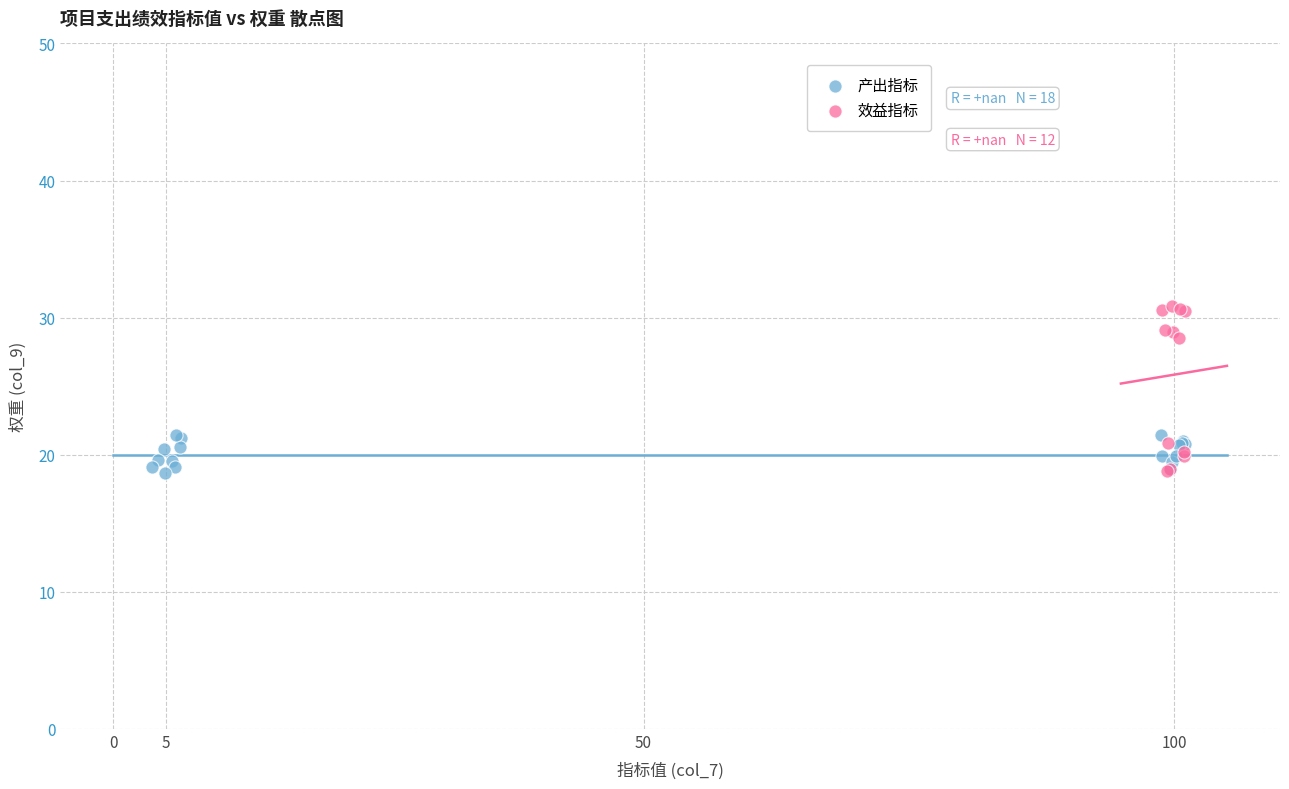

Which series has the widest spread of Y values?

效益指标